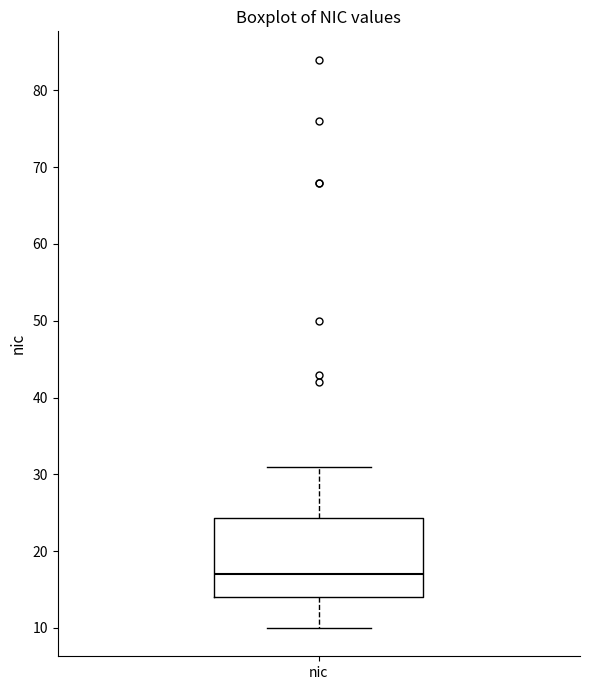

Read this box plot against the y-axis: the position of the median line, the range covered by the box, and the ends of both whiskers. The values are not printed on the chart, so give them approximately, as read against the axis.

median 17, box 14 to 24, whiskers 10 to 31